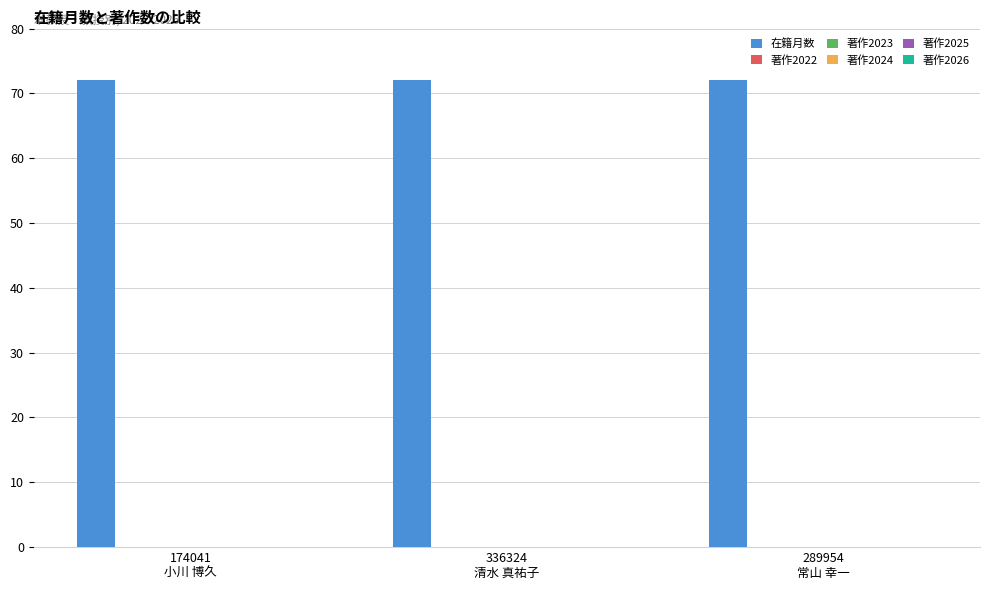

What is the label of the 2nd bar from the right?

336324
清水 真祐子